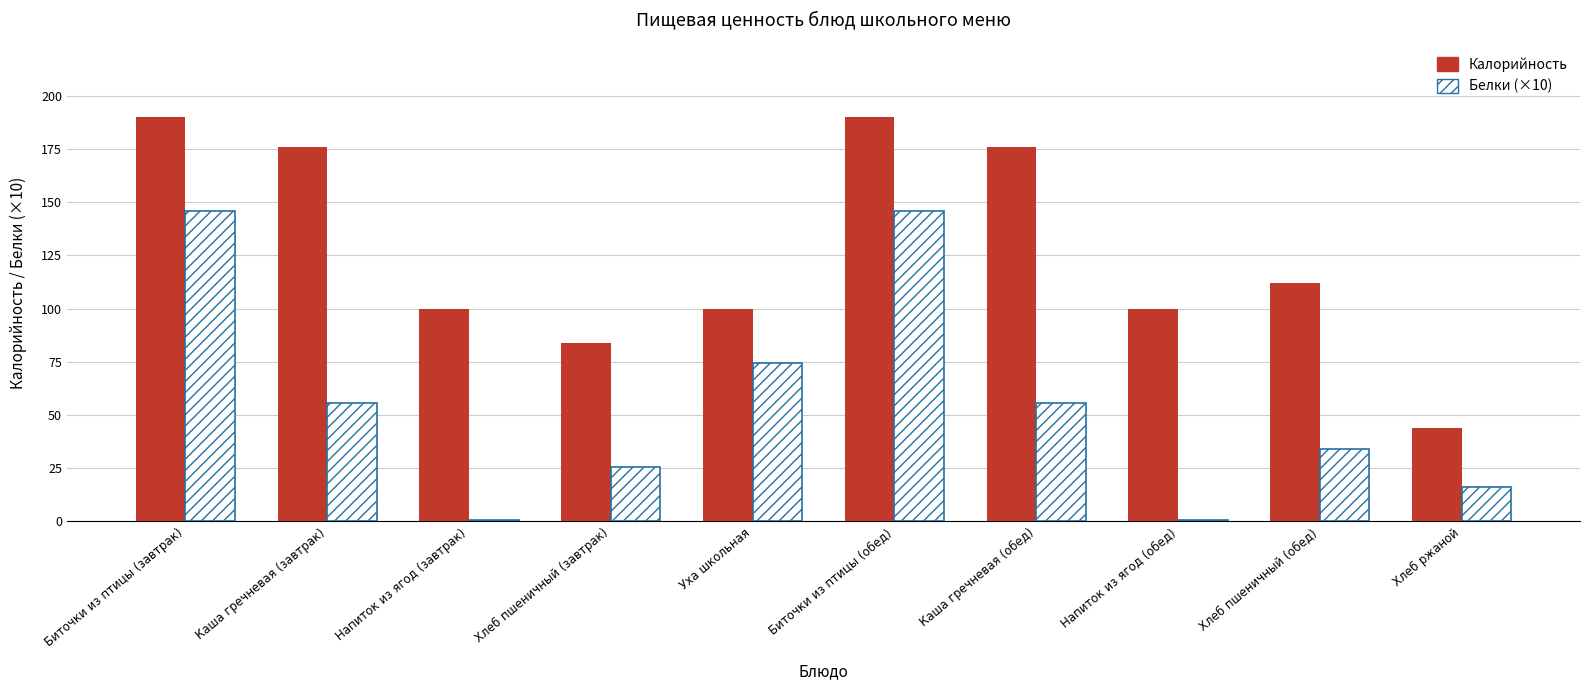

What is the difference between the highest and lowest values at Уха школьная?

25.4